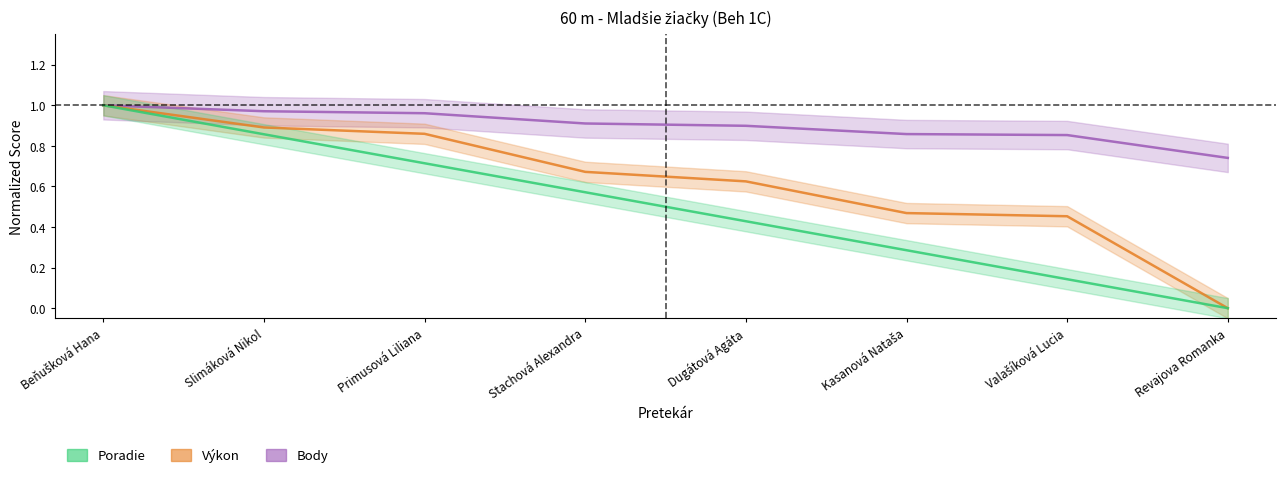

What is the total value across all series at Kasanová Nataša?

1.6